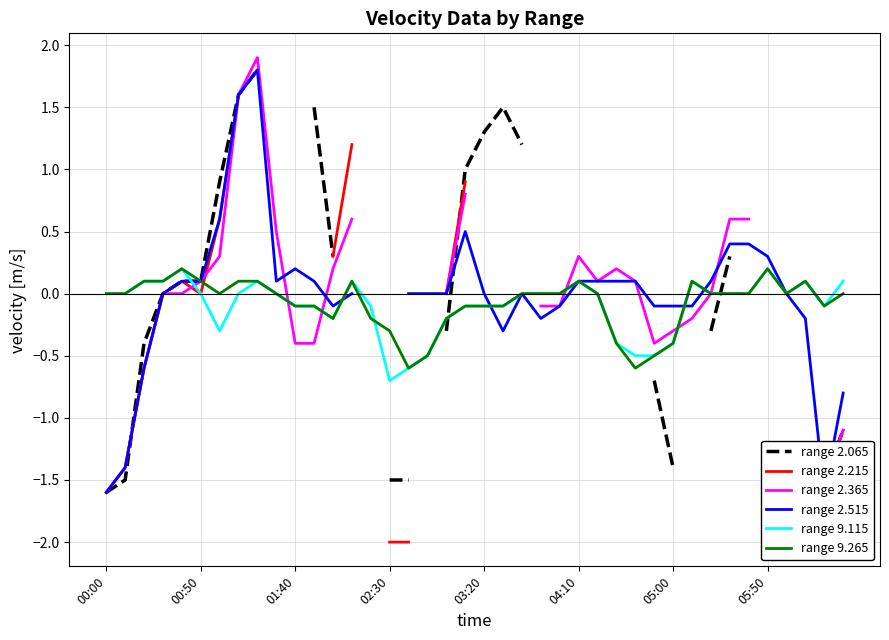

How many lines are shown in the chart?

6